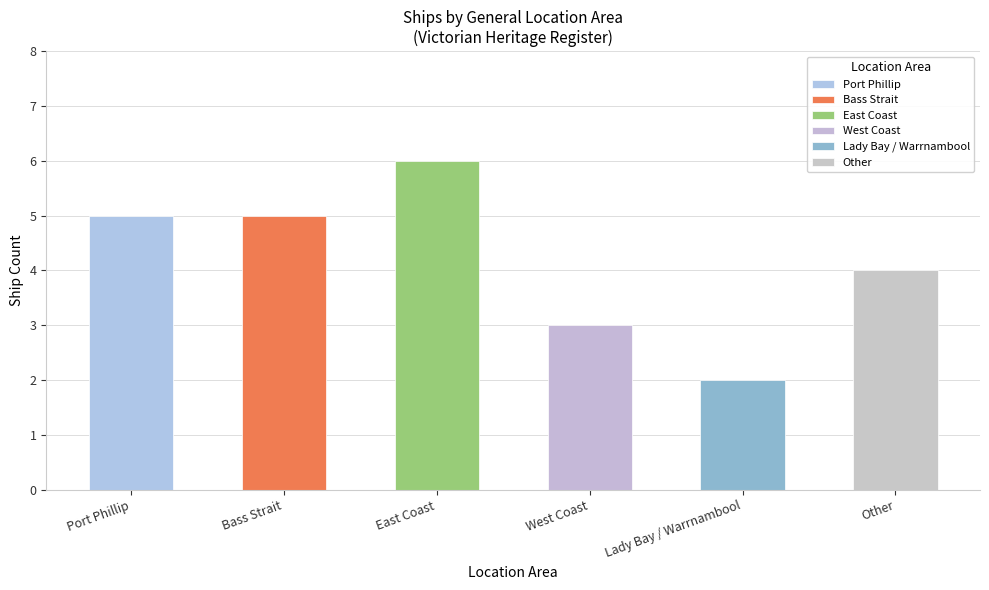

Reading right to left, transcribe all the data shown in this chart.

Other=4	Lady Bay / Warrnambool=2	West Coast=3	East Coast=6	Bass Strait=5	Port Phillip=5